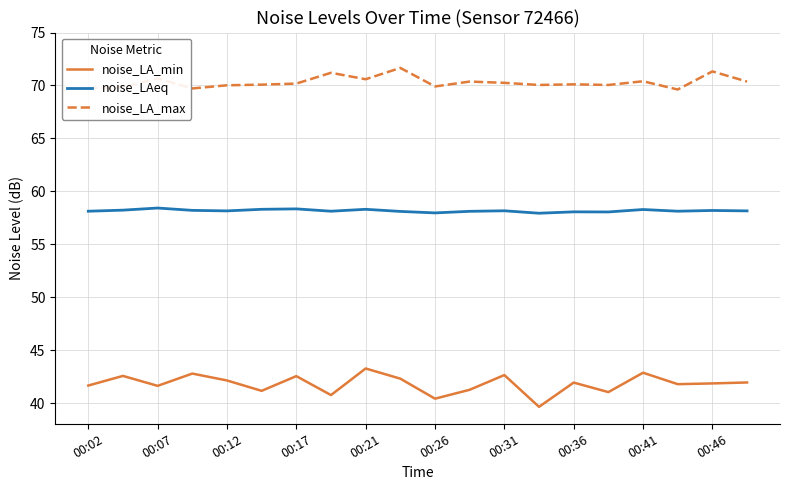

What is the average value of the noise_LAeq series?

58.2